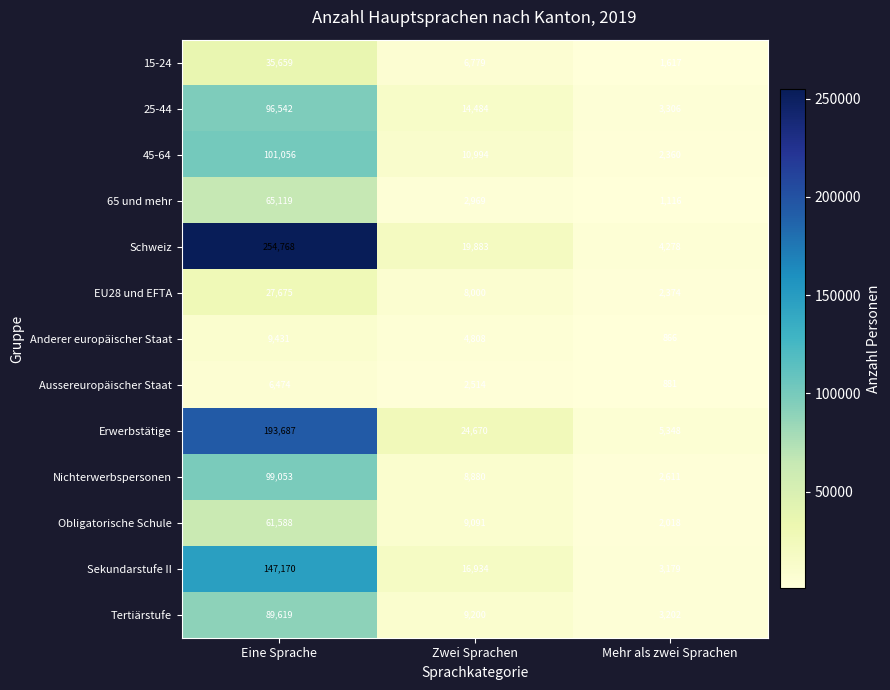

The 45-64 series shows 10994 at Zwei Sprachen. True or false?

True